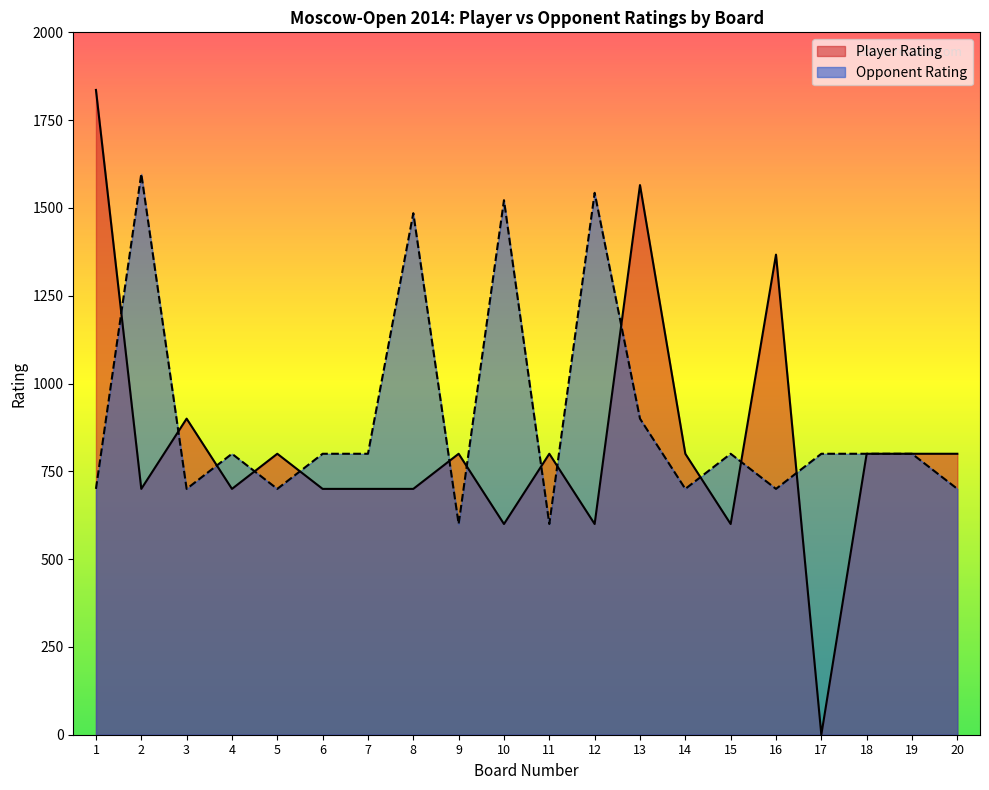

How many lines are shown in the chart?

2